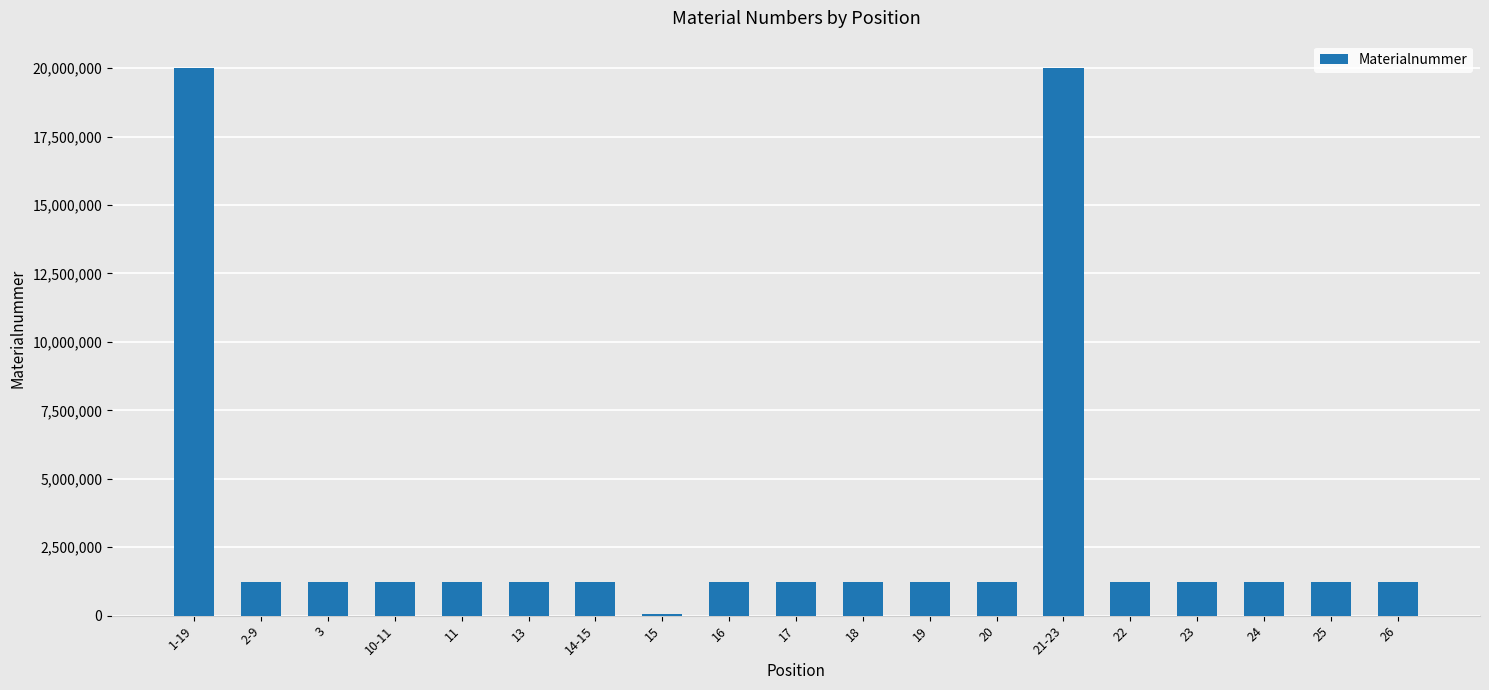

What is the sum of the values at 24 and 19?

2446017